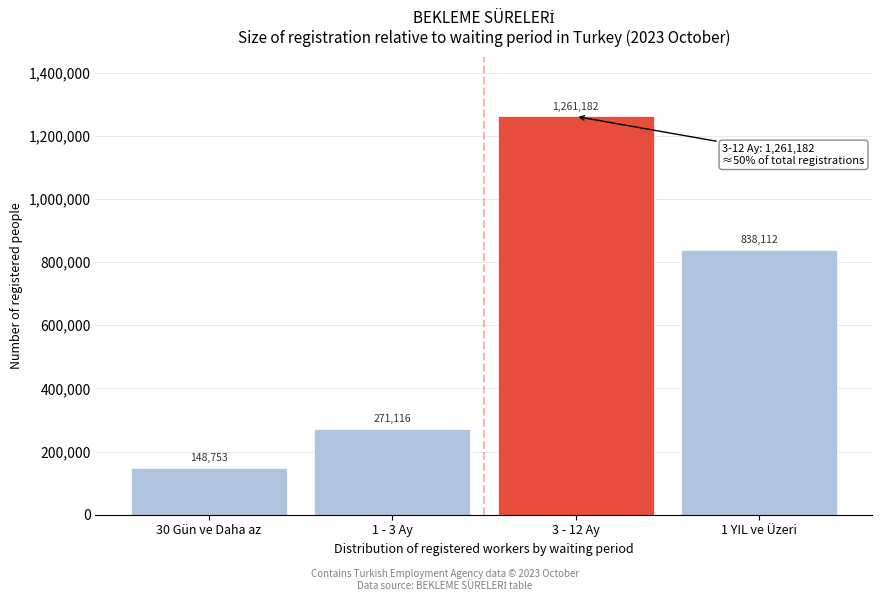

Reading left to right, transcribe all the data shown in this chart.

30 Gün ve Daha az=148753	1 - 3 Ay=271116	3 - 12 Ay=1261182	1 YIL ve Üzeri=838112